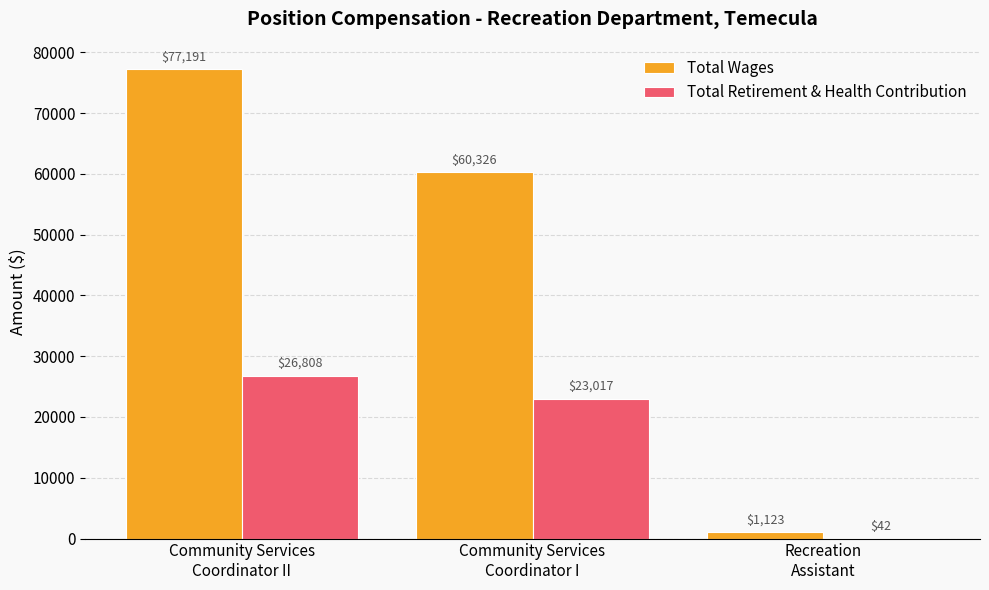

What is the maximum value shown in the chart?

77191